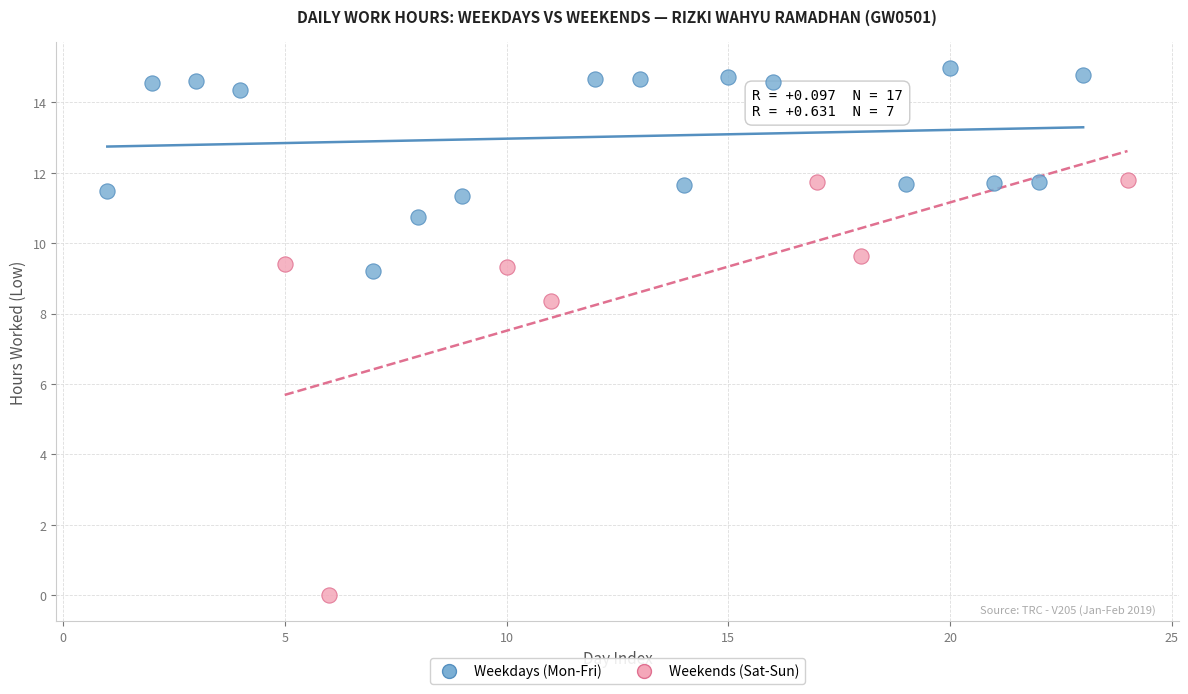

Which series has the largest Y range (max minus min)?

Weekends (Sat-Sun)